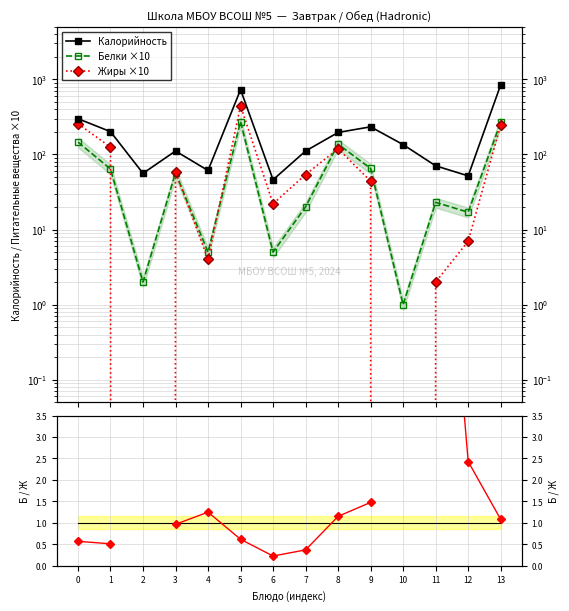

At which category does the chart reach its minimum across all series?

2